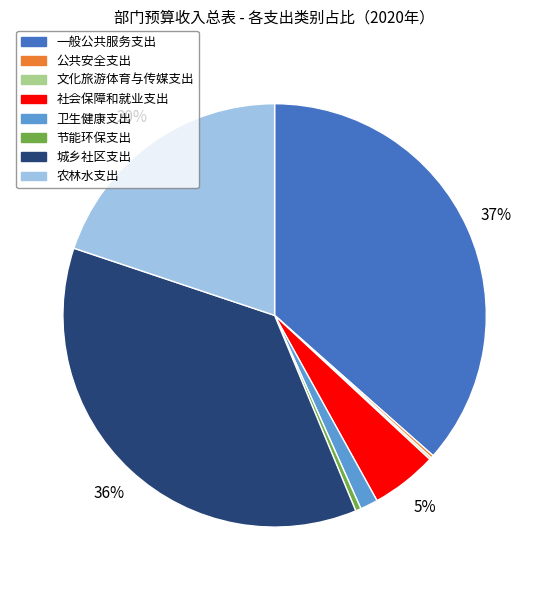

To the nearest percent, what percentage of the pie is 社会保障和就业支出?

5%